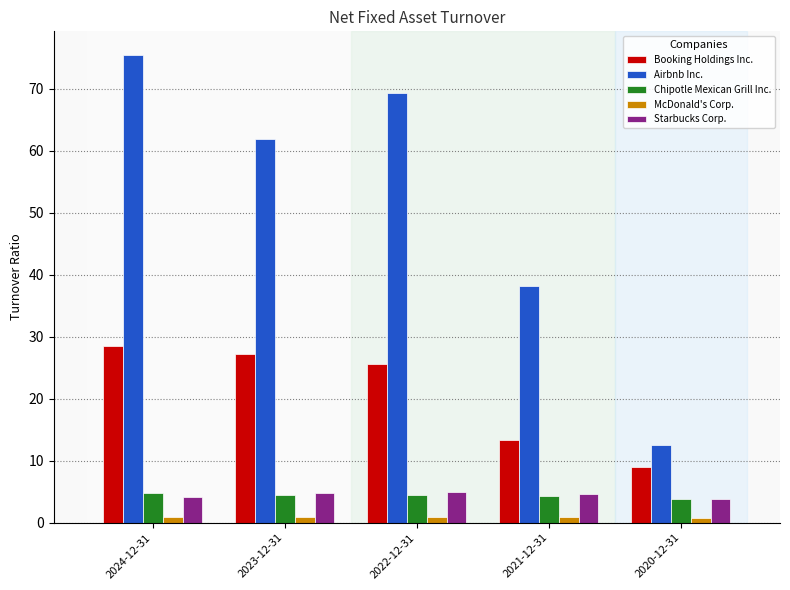

At which category is the sum across all series the highest?

2024-12-31